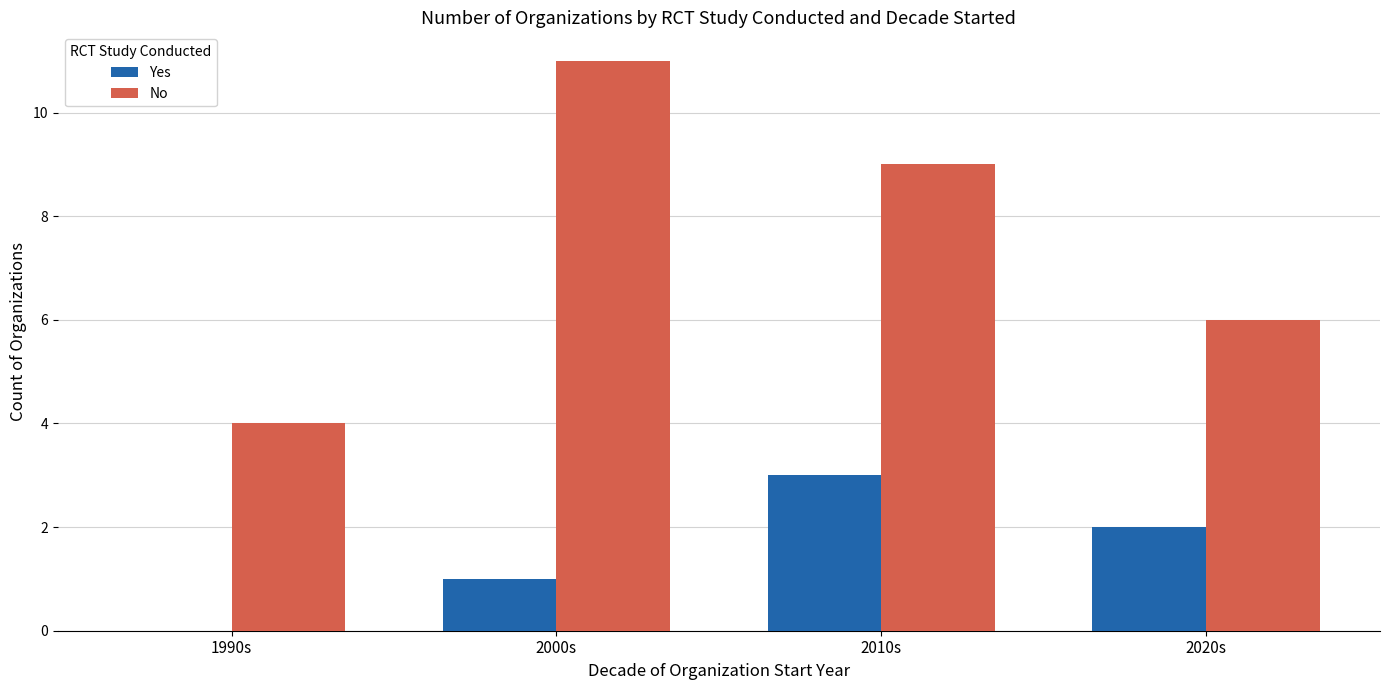

Is it true that No equals 4 at 1990s?

True